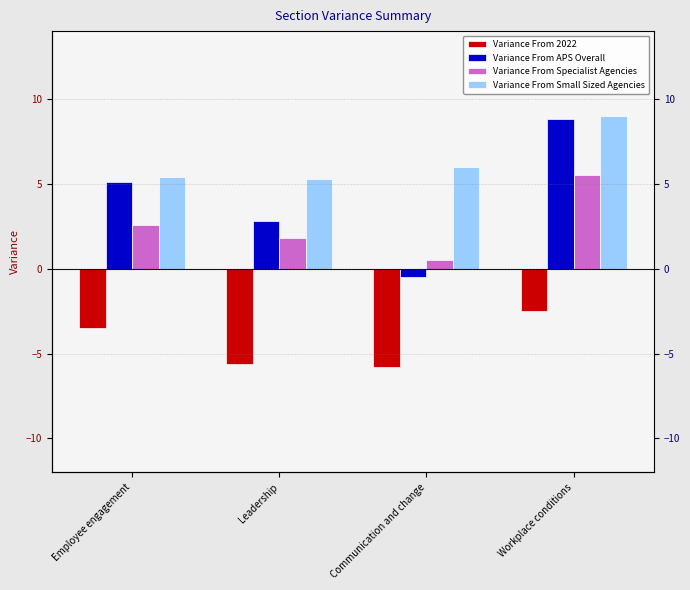

Does the chart contain stacked bars?

No